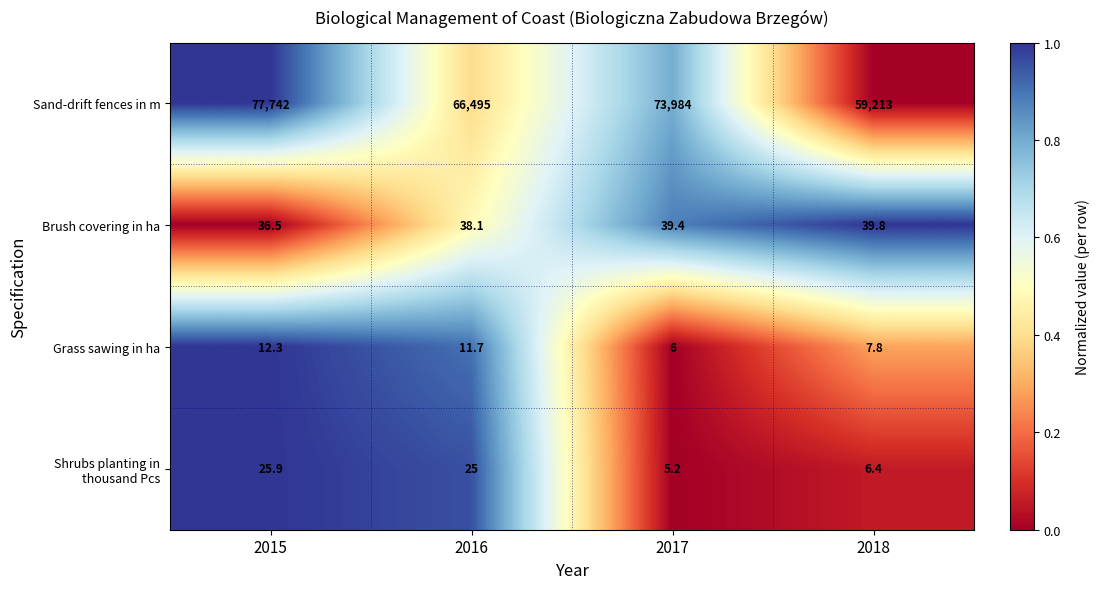

What is the maximum value shown in the chart?

77742.0